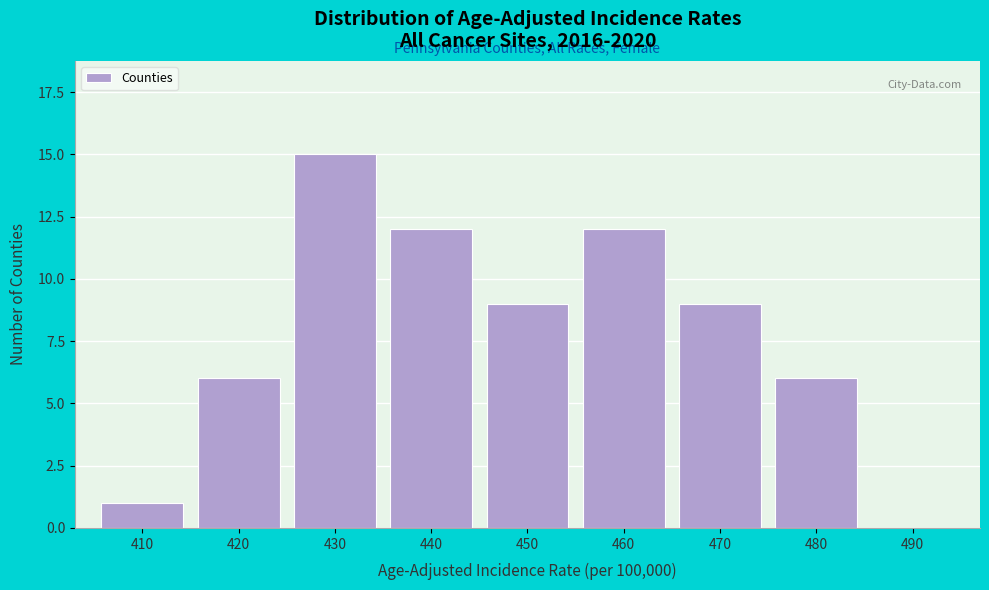

Reading left to right, list all the values displayed in this chart.

410=1	420=6	430=15	440=12	450=9	460=12	470=9	480=6	490=0